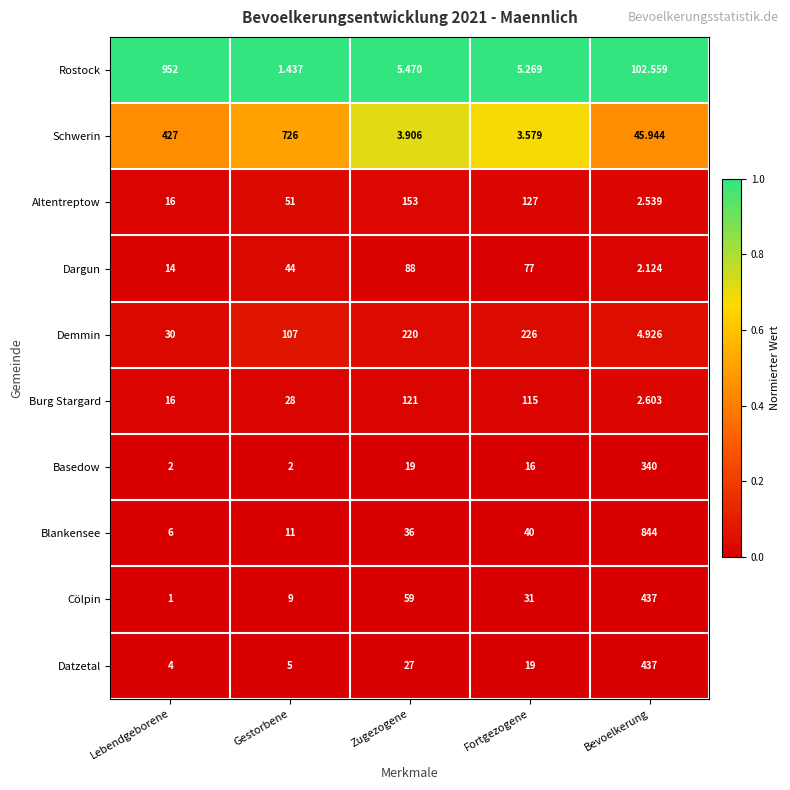

At Fortgezogene, list the series in order from smallest to largest.

Schwerin, Rostock, Basedow, Datzetal, Cölpin, Blankensee, Dargun, Burg Stargard, Altentreptow, Demmin